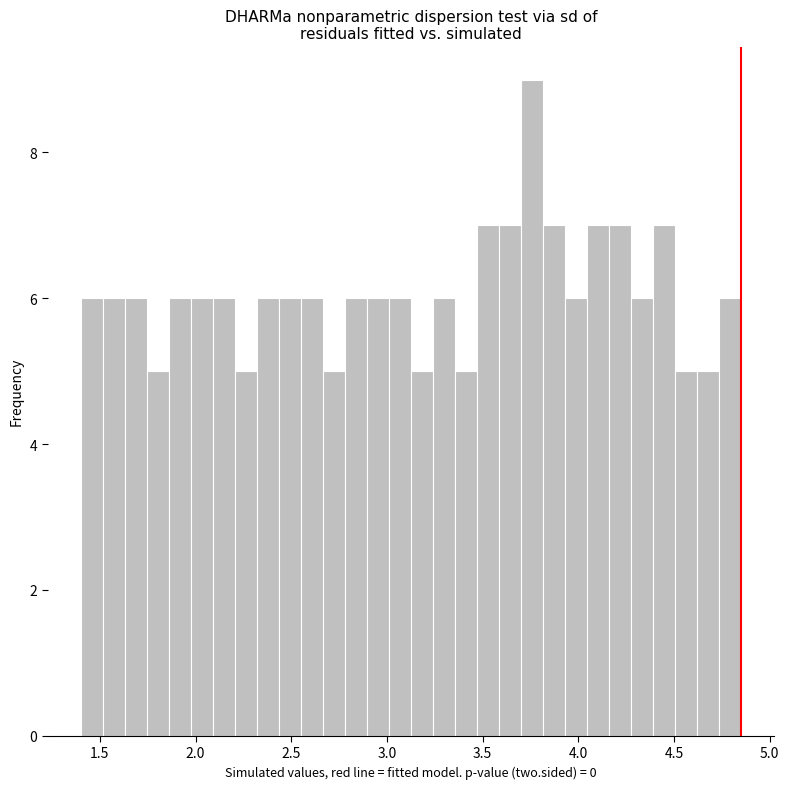

Read against the x-axis, roughly where is the centre of the tallest bar?

3.75